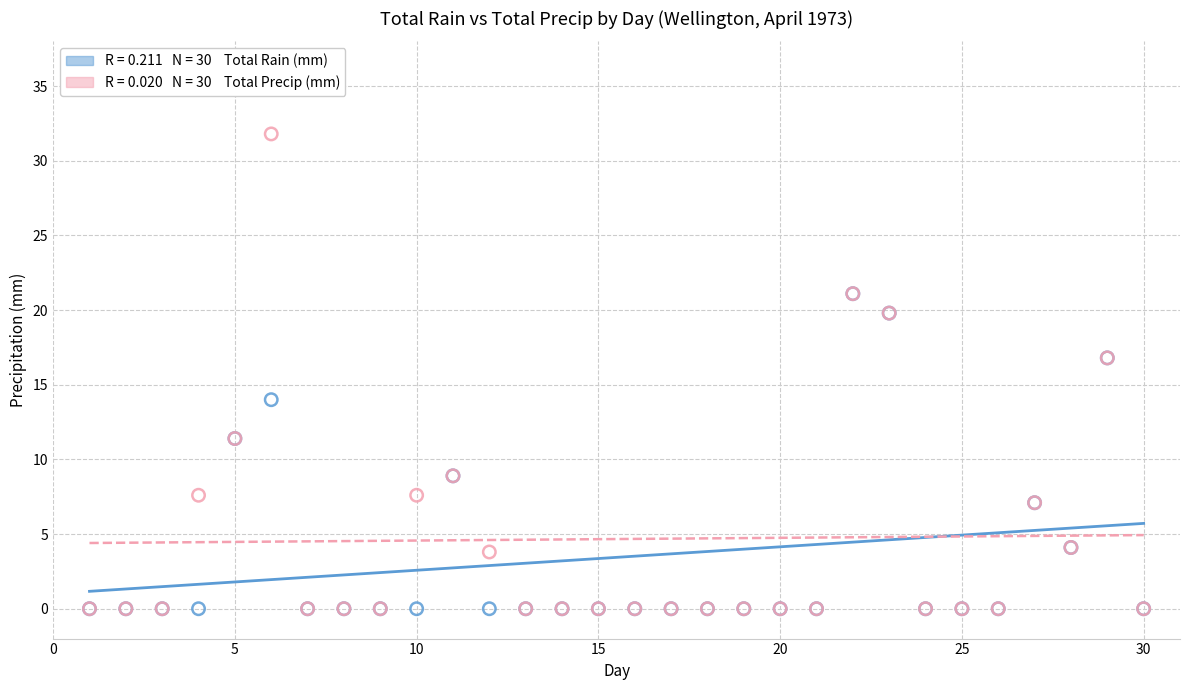

Across all series, what Y value is closest to 15?

14.0